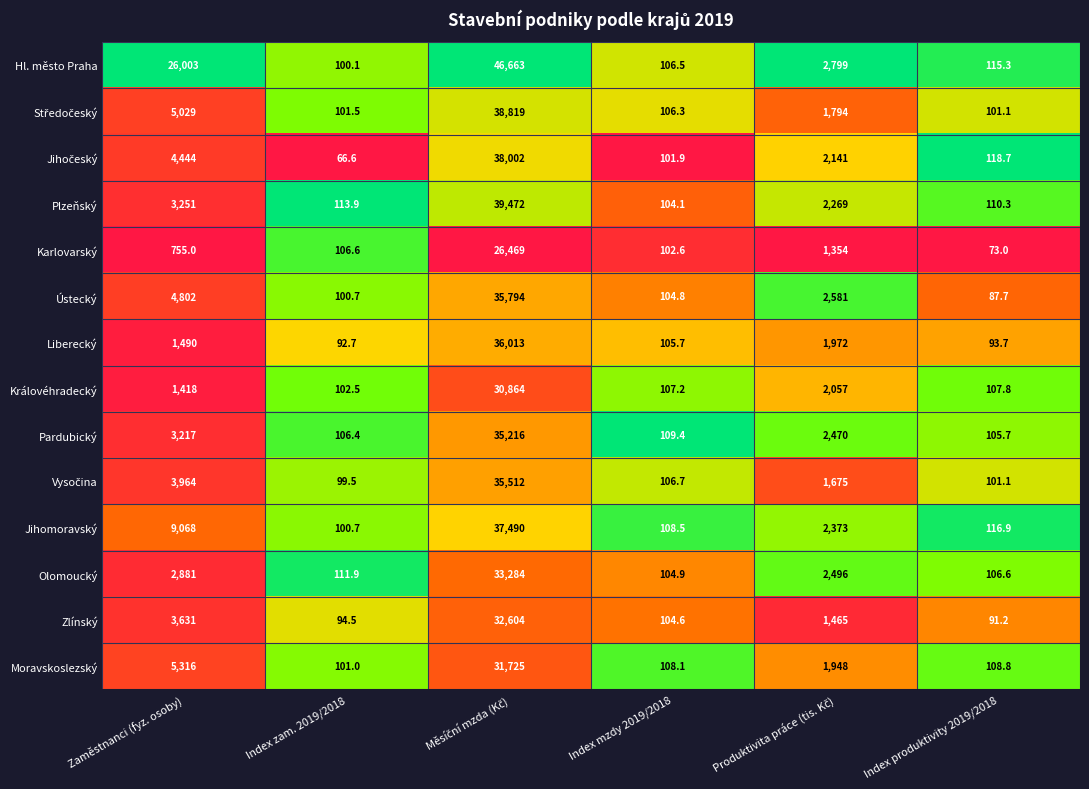

True or false: Olomoucký has a value of 26.5 at Index zam. 2019/2018.

False